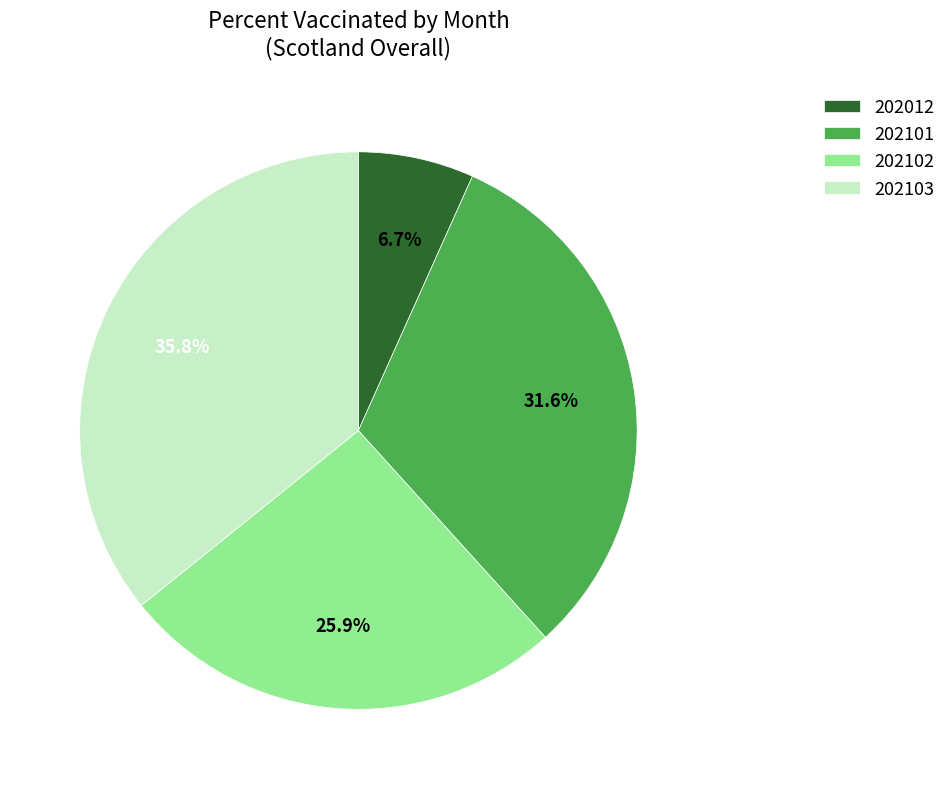

Rank the categories by value from highest to lowest.

202103, 202101, 202102, 202012